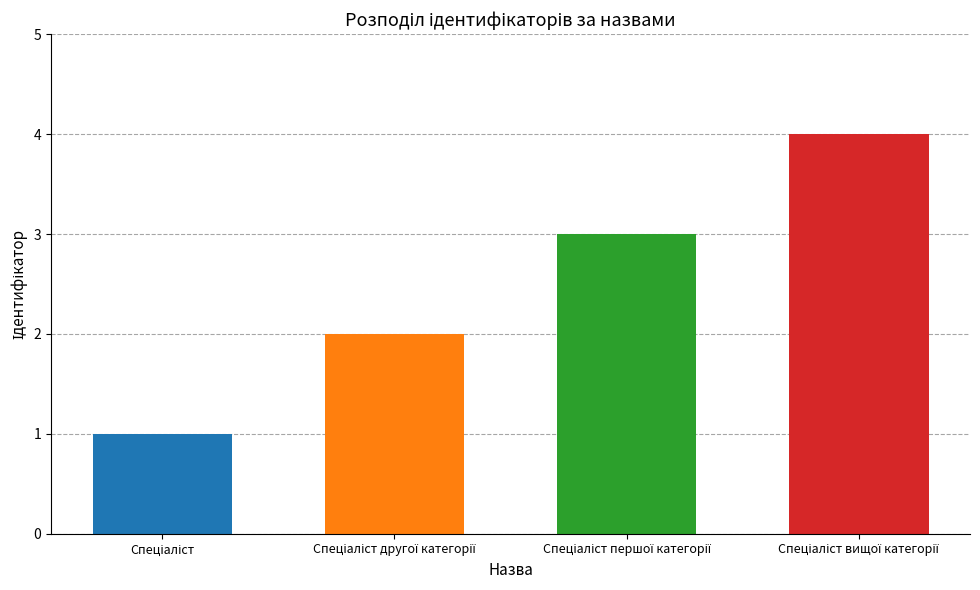

How many data points are less than 3?

2